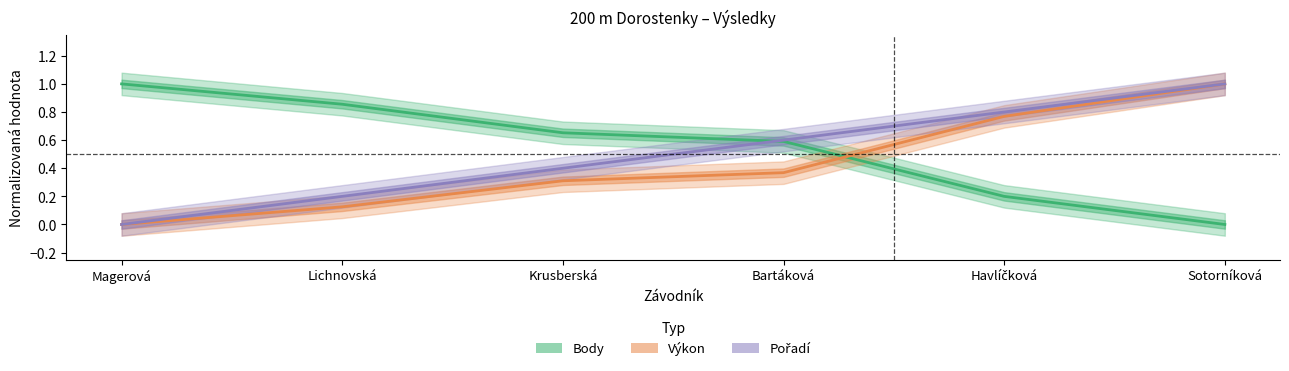

Where do Pořadí and Body first cross each other?

Krusberská and Bartáková